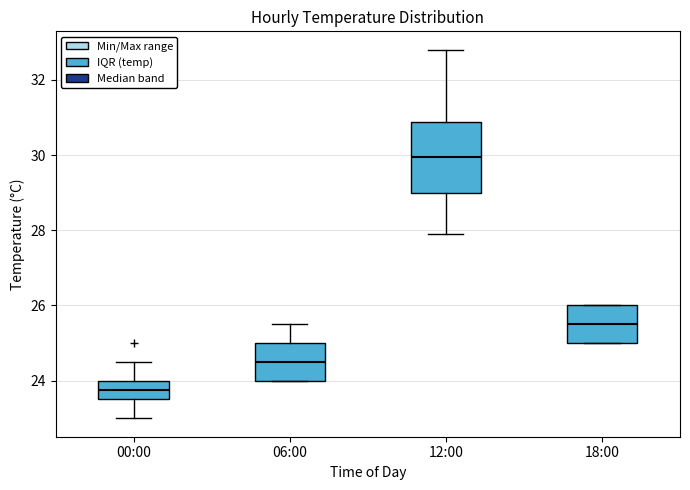

Where does the median line of the box for 12:00 sit on the y-axis? The values are not printed on the chart, so give them approximately, as read against the axis.

30.0